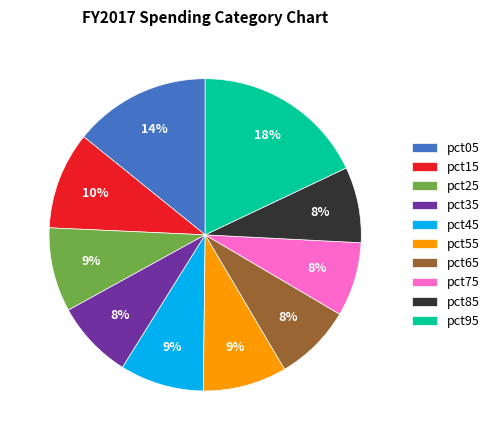

What percentage is the pct85 slice, to the nearest percent?

8%